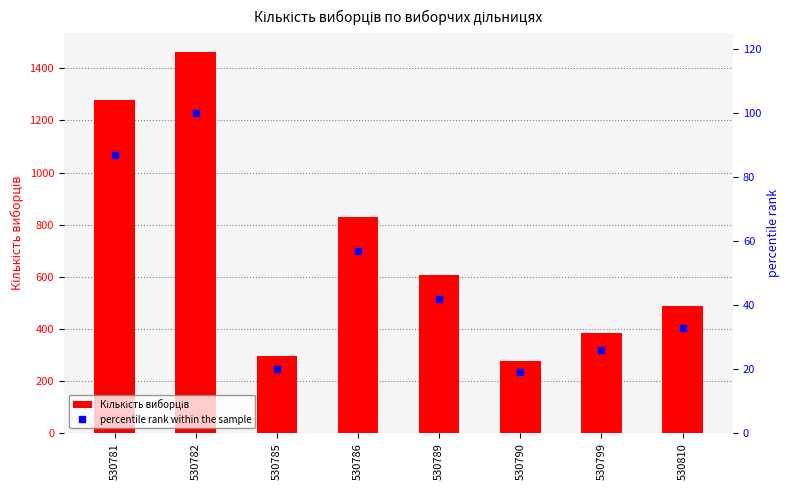

How many groups of bars are there?

8